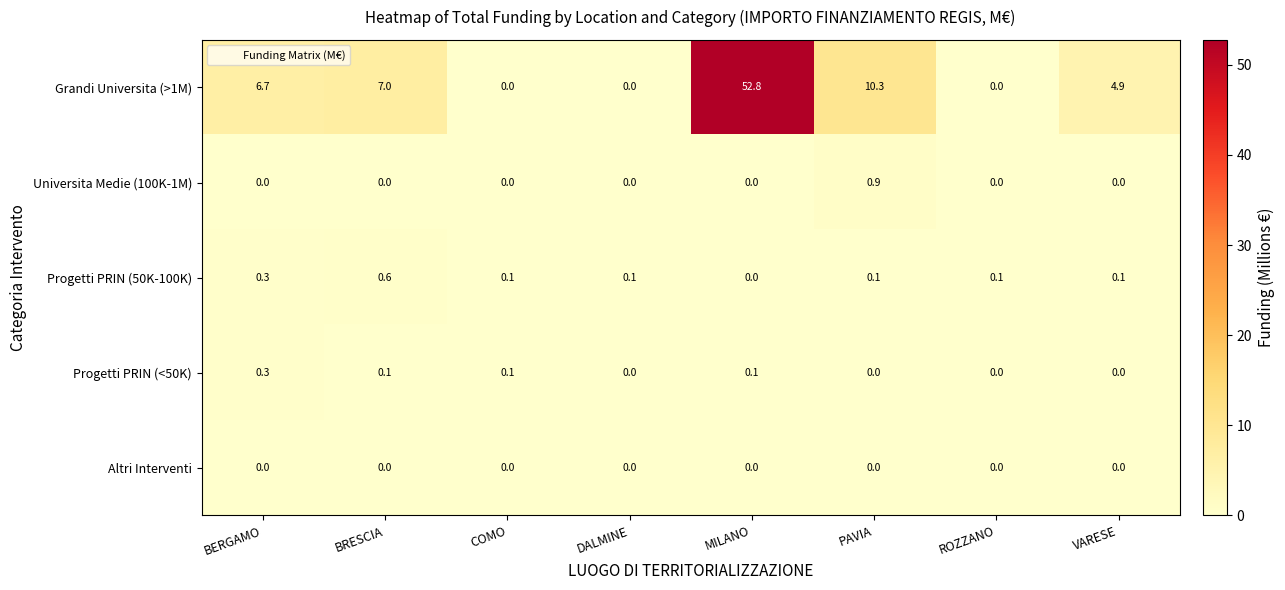

What is the total value across all series at ROZZANO?

0.1